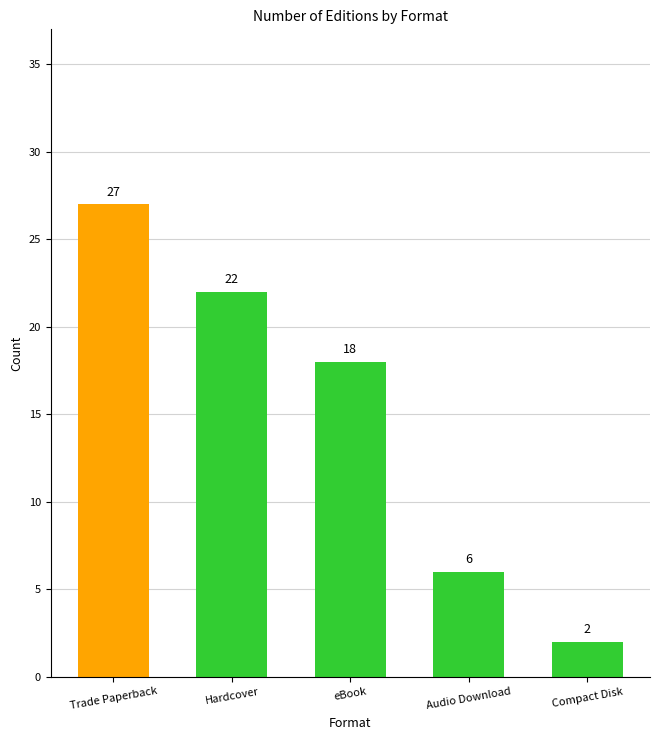

Between eBook and Trade Paperback, which is larger?

Trade Paperback